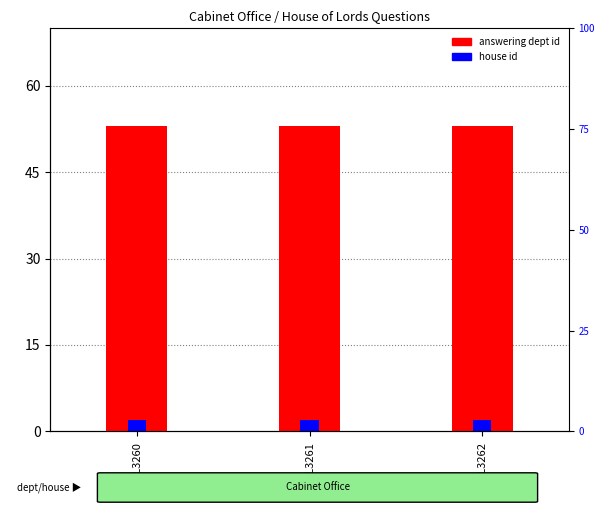

Reading right to left, list all the values displayed in this chart.

answering dept id: 53	53	53
house id: 2	2	2